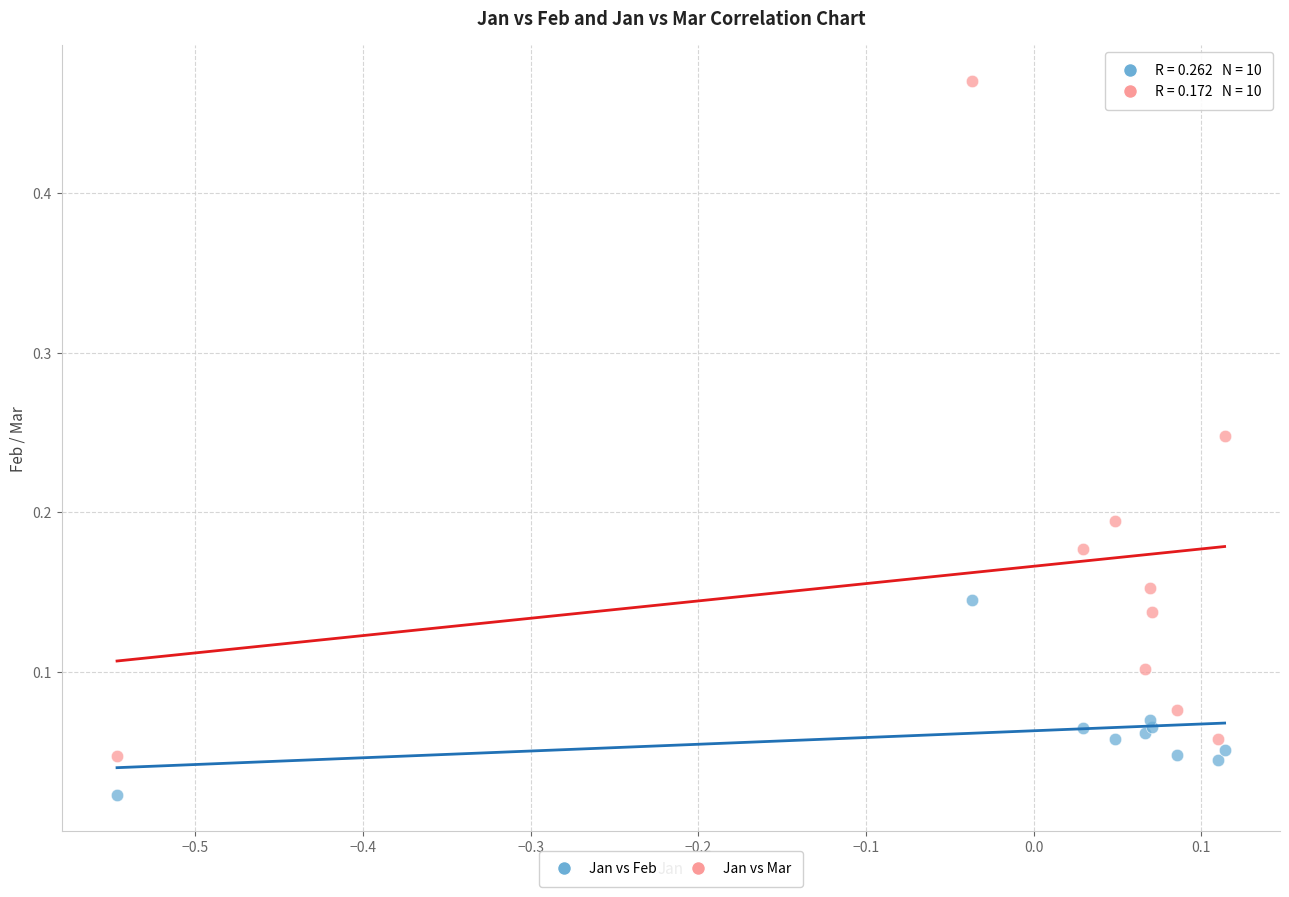

Which series contains the lowest Y value?

Jan vs Feb